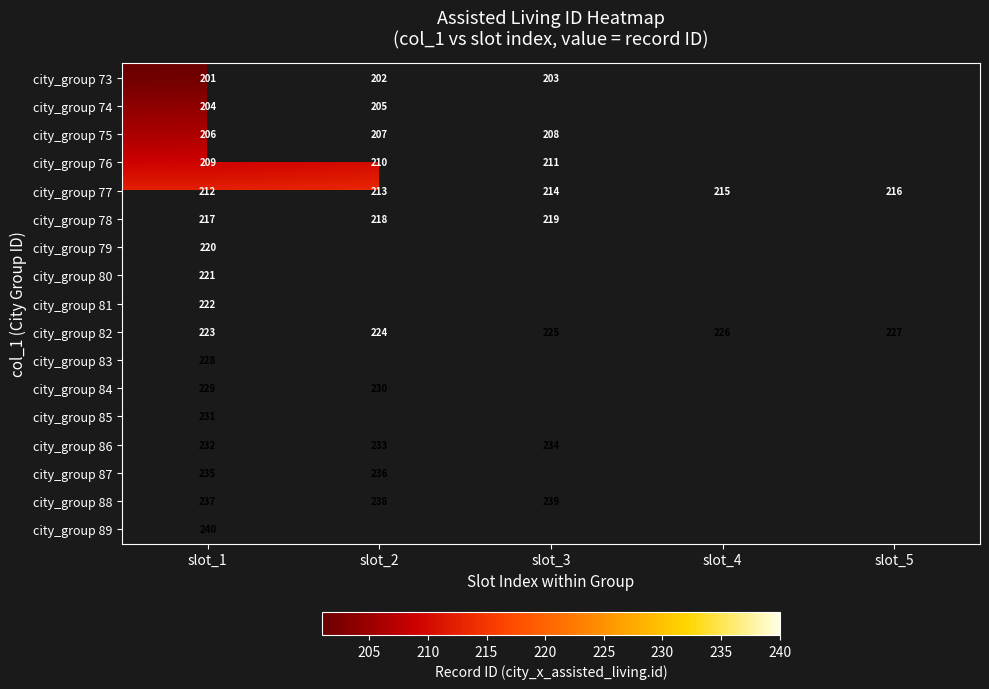

True or false: city_group 81 has a value of 124 at slot_1.

False